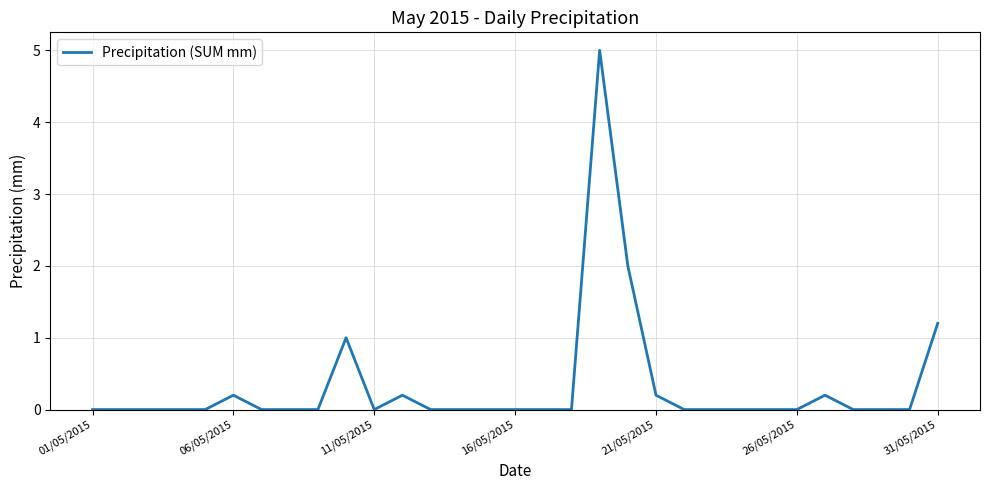

What is the greatest value displayed?

5.0